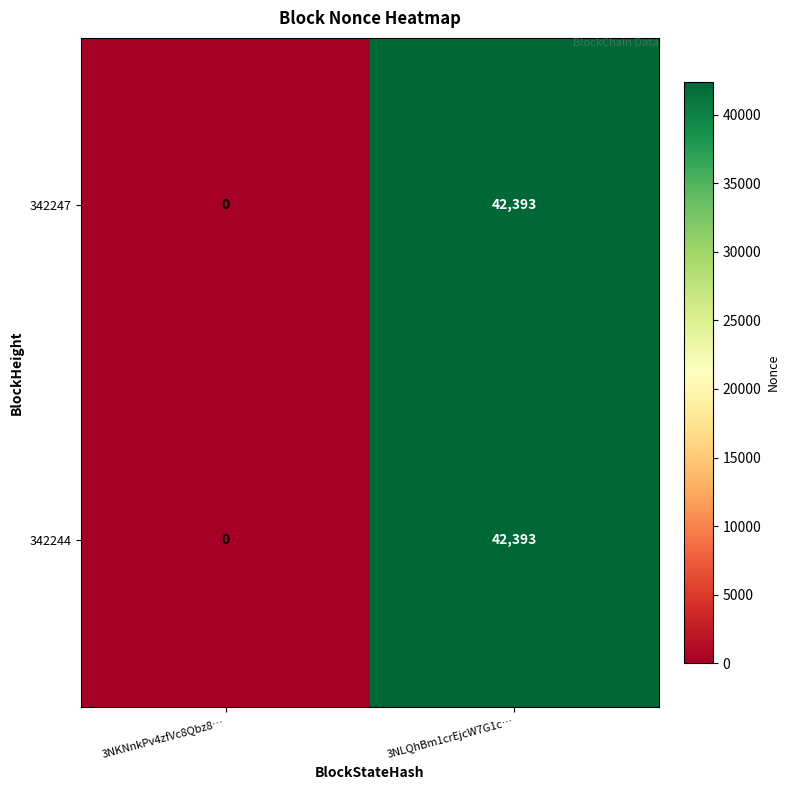

What is the difference between the 342247 values at 3NKNnkPv4zfVc8Qbz8… and 3NLQhBm1crEjcW7G1c…?

42393